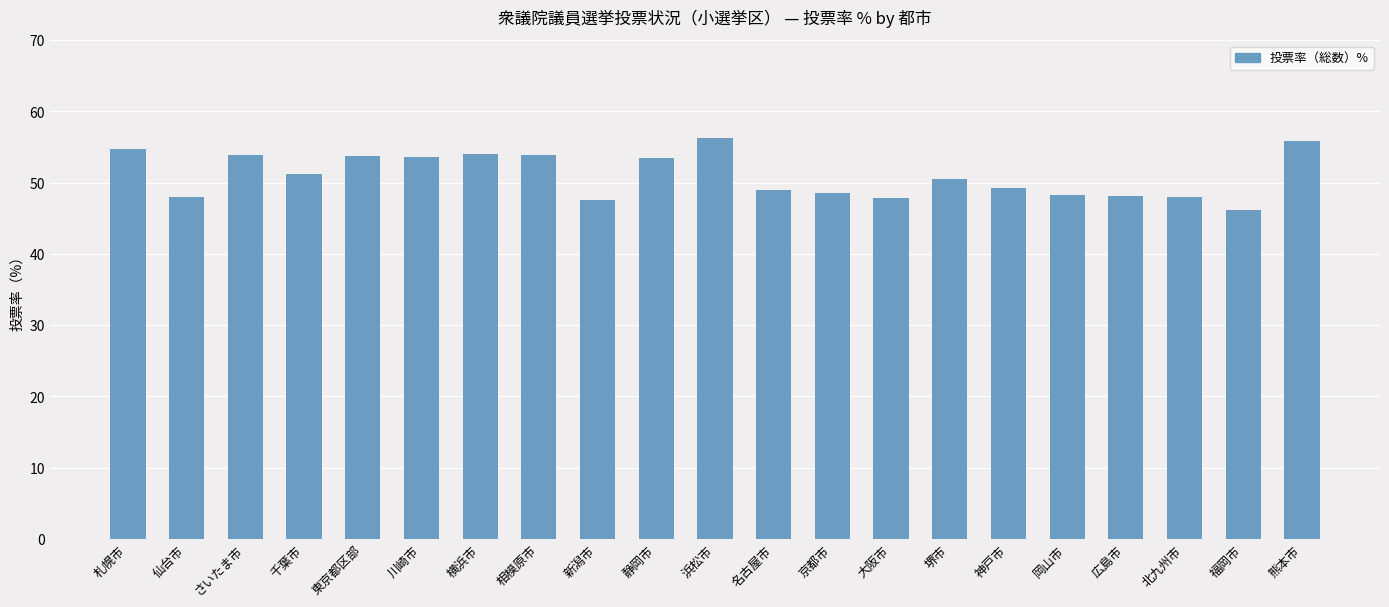

What is the approximate value at 熊本市?

55.9